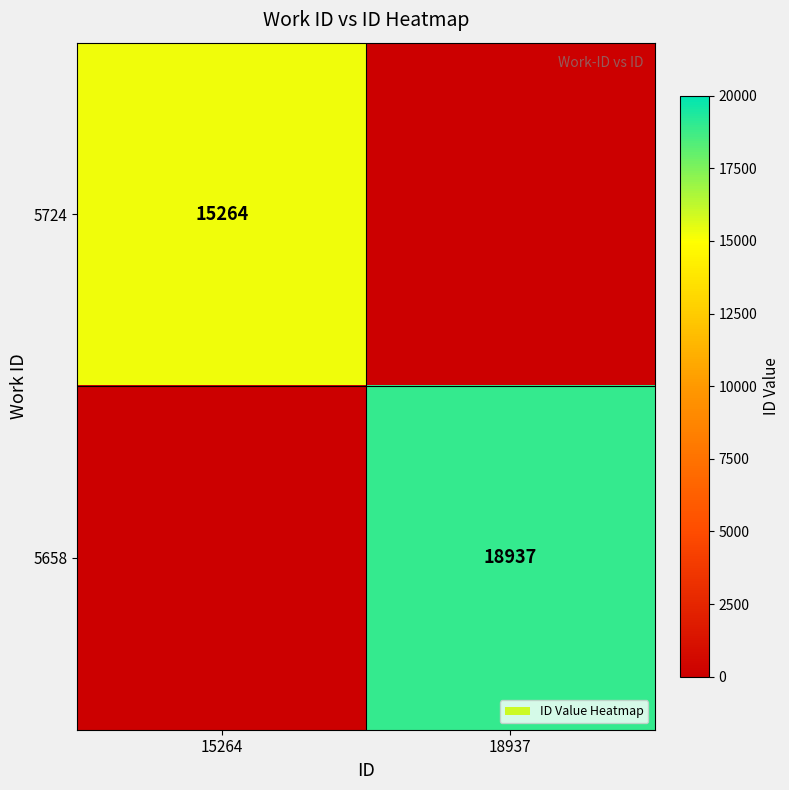

Is it true that 5724 equals 9275 at 15264?

False